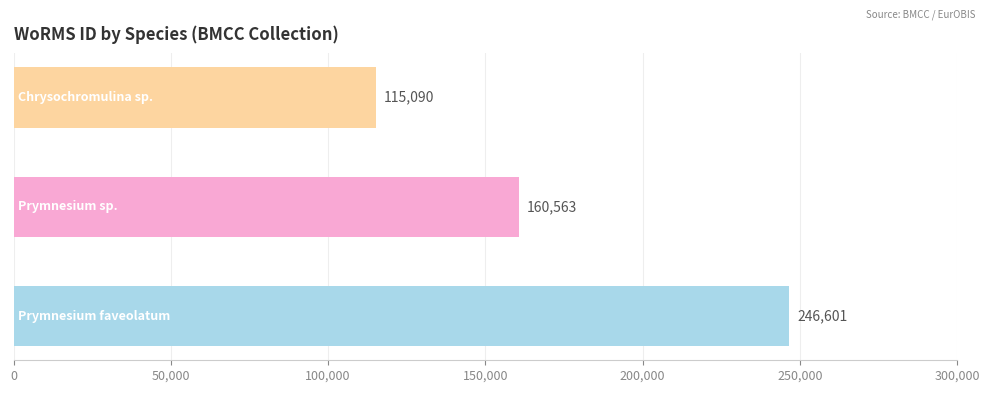

What is the difference between the maximum and minimum values?

131511